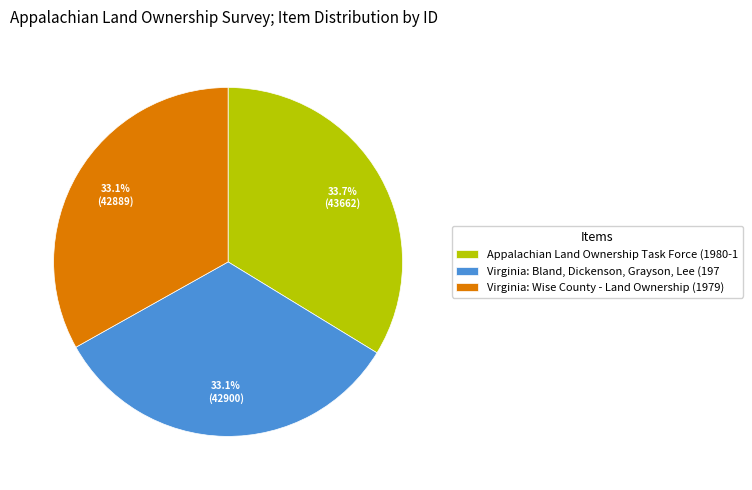

Which category has the biggest portion of the pie?

Appalachian Land Ownership Task Force (1980-1